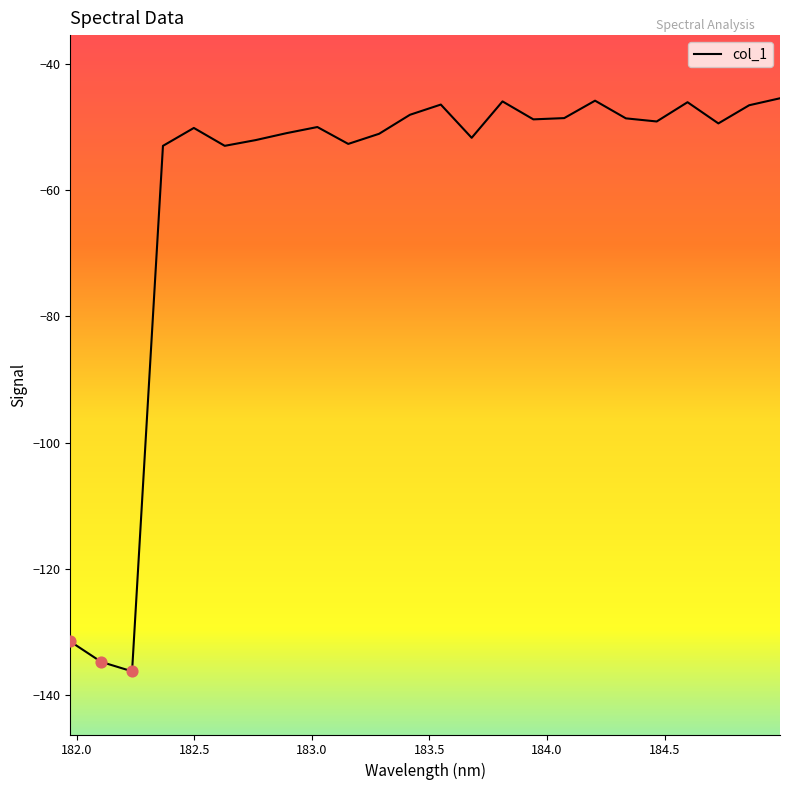

What is the greatest value displayed?

-45.5